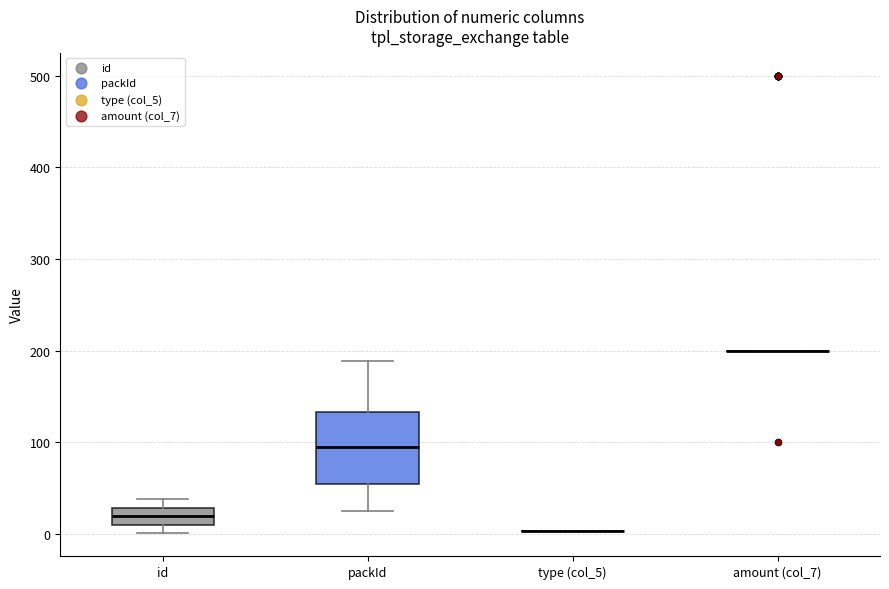

Reading left to right, transcribe this box plot: for each box, give where its median line is, the range the box spans, and where its two whiskers end, as read against the y-axis. The values are not printed on the chart, so give them approximately, as read against the axis.

id: median 20, box 10 to 30, whiskers 0 to 40
packId: median 90, box 50 to 130, whiskers 30 to 190
type (col_5): box collapsed to a line at 0, whiskers 0 to 0
amount (col_7): box collapsed to a line at 200, whiskers 200 to 200